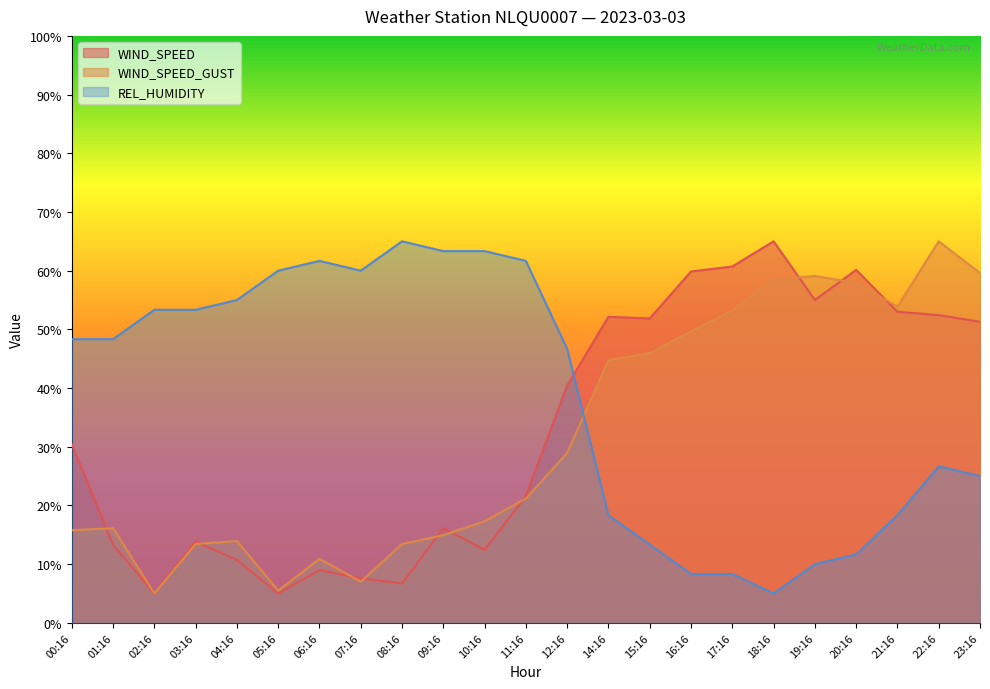

What is the spread (max minus min) of values at 07:16?

53.0